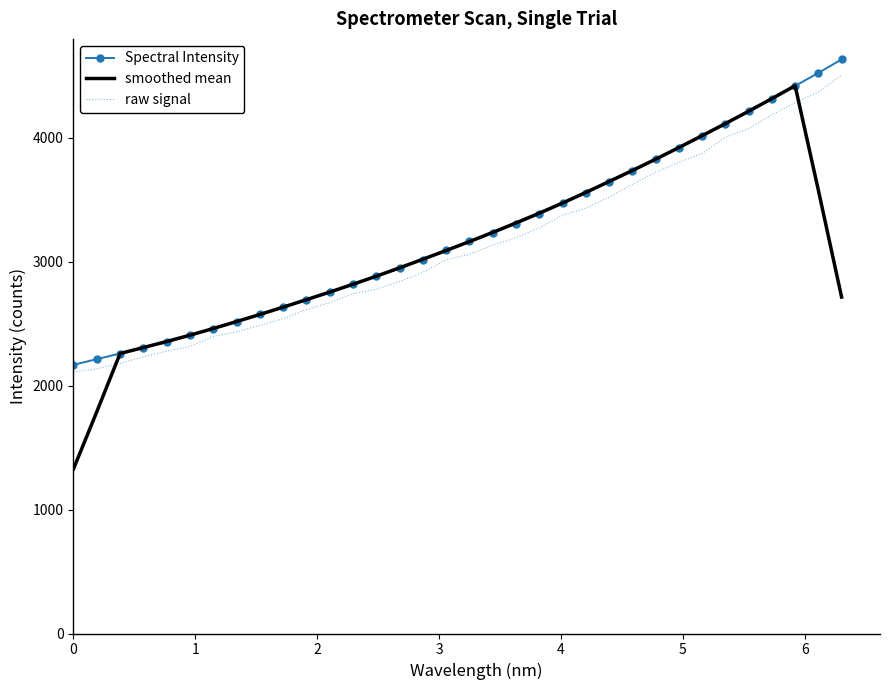

What are all the series names shown in the legend?

Spectral Intensity, smoothed mean, raw signal